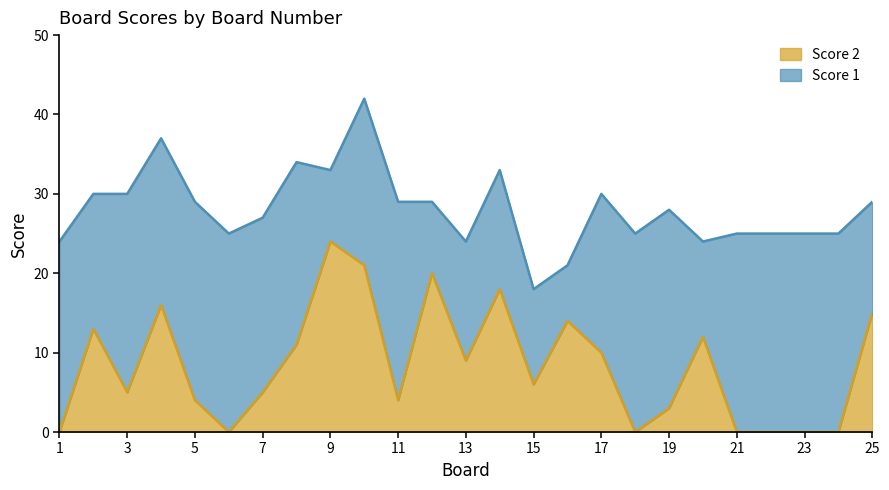

Is it true that the value at 2 is 13?

True